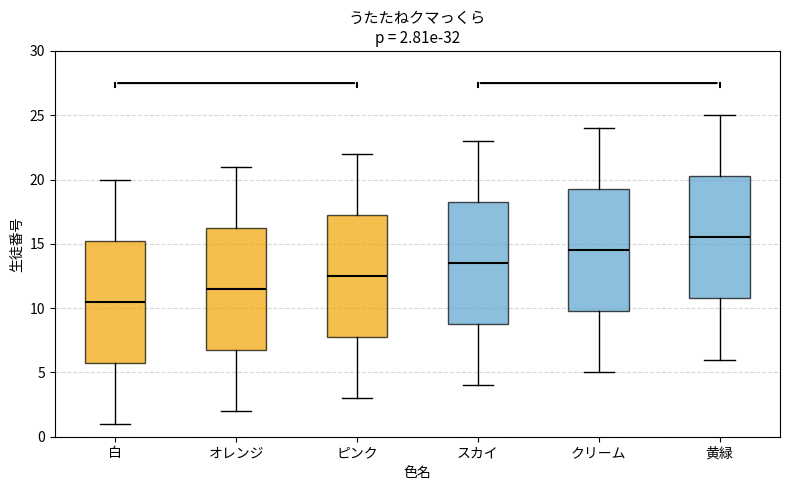

Which box has the lowest median line?

白